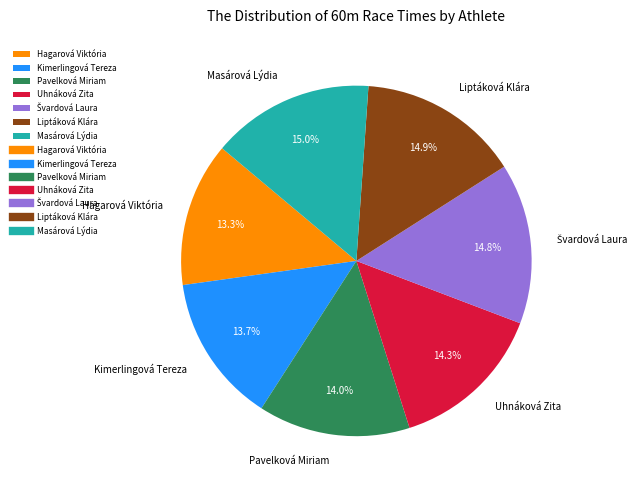

Combined, what portion of the pie is Masárová Lýdia and Kimerlingová Tereza?

28.7%